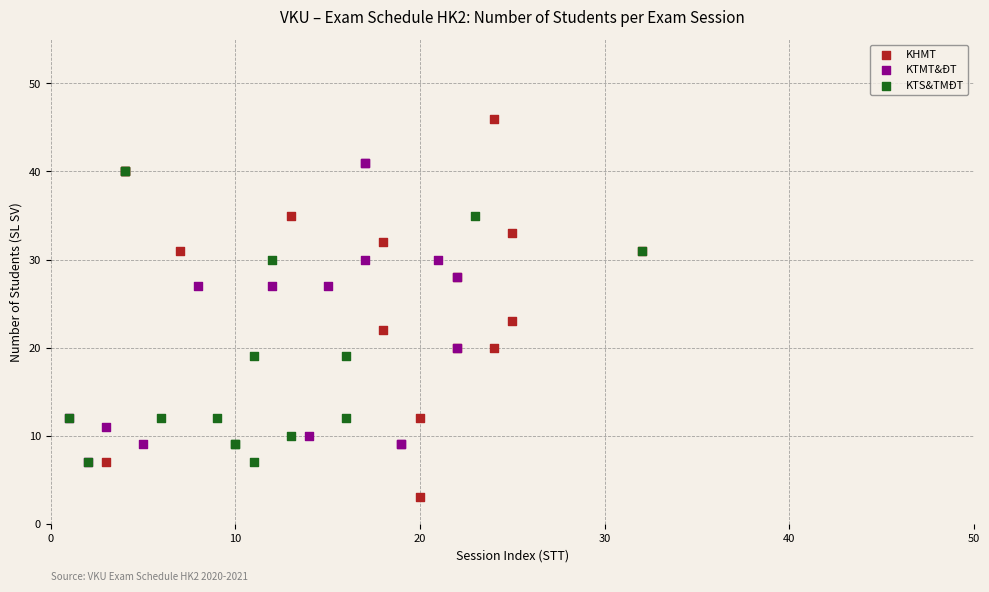

Which series reaches the maximum Y coordinate?

KHMT